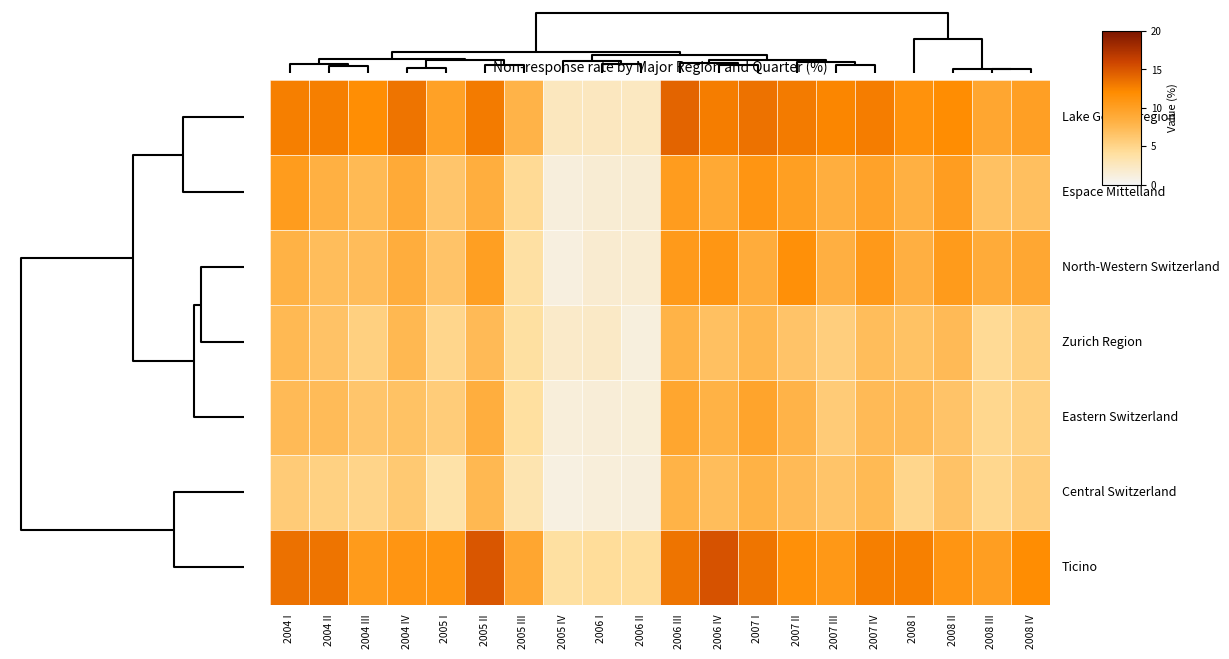

What is the difference between the highest and lowest values at 2005 II?

7.6